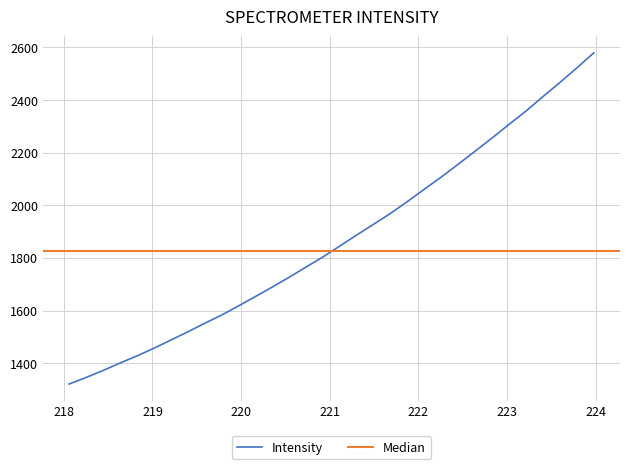

What is the difference between the maximum and minimum values?

1258.8